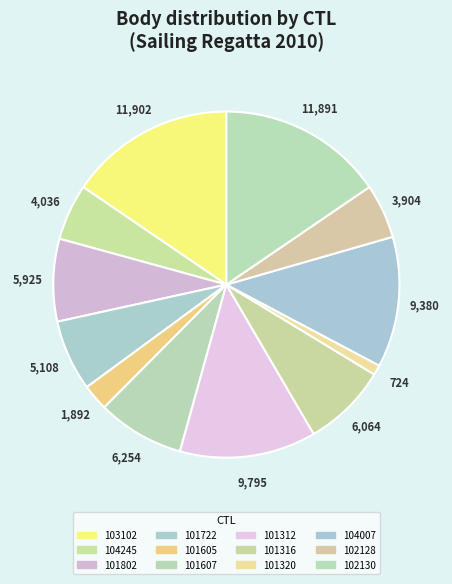

Which slice is the smallest?

101320